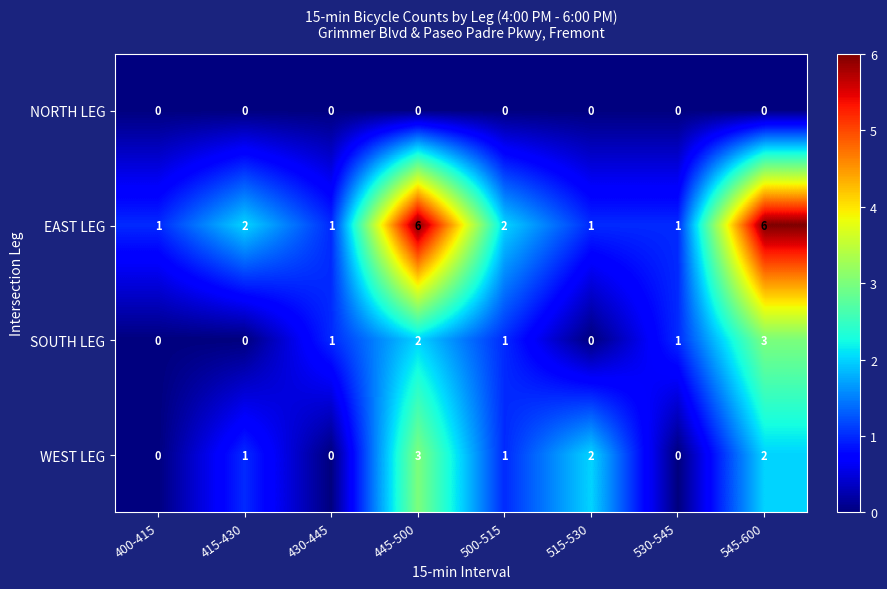

What is the spread (max minus min) of values at 415-430?

2